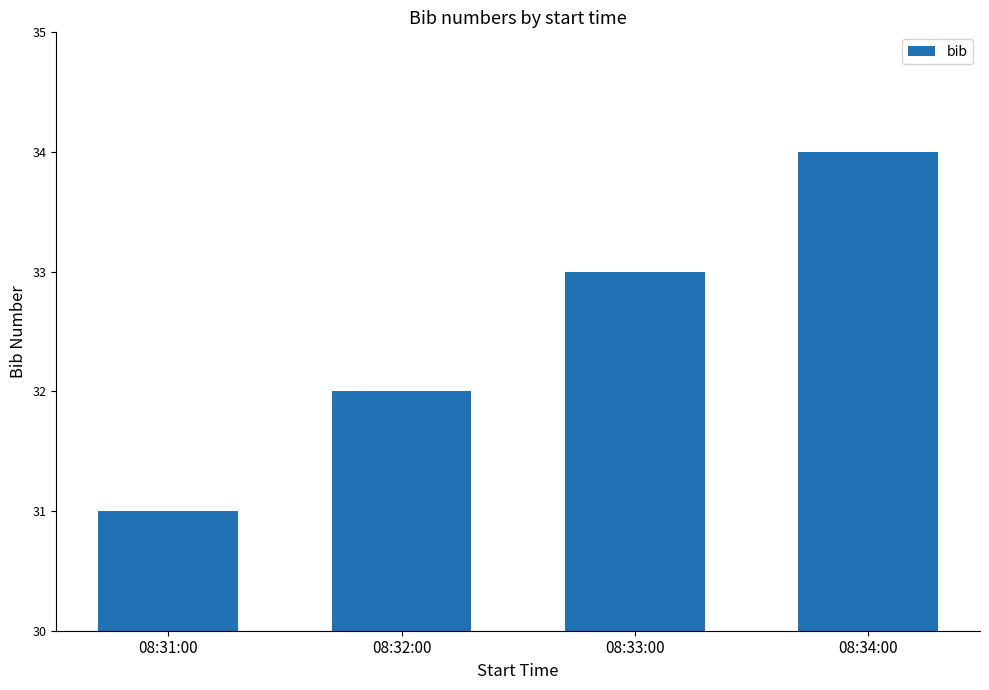

What is the sum of the values at 08:34:00 and 08:33:00?

67